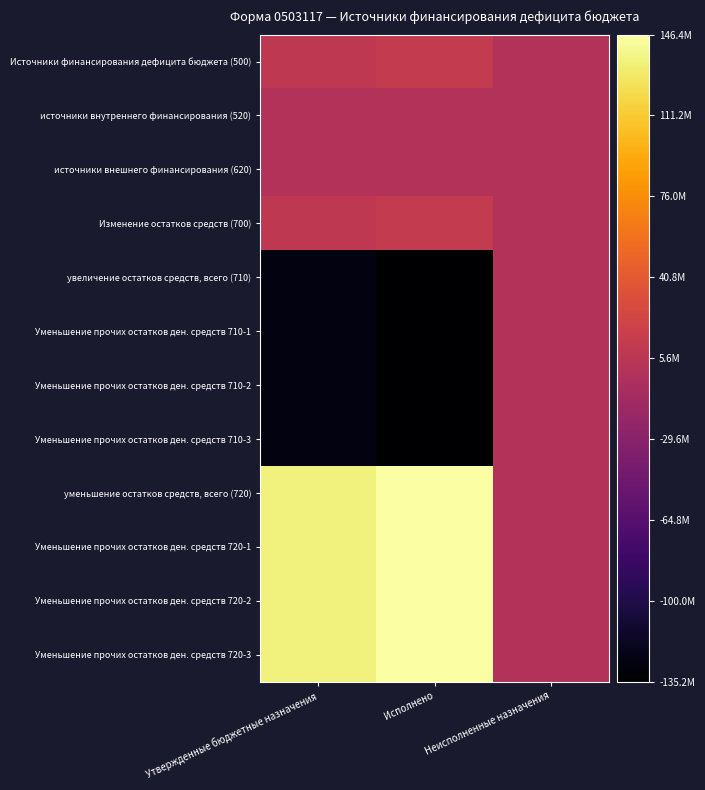

Which series has the largest range (max minus min)?

уменьшение остатков средств, всего (720)